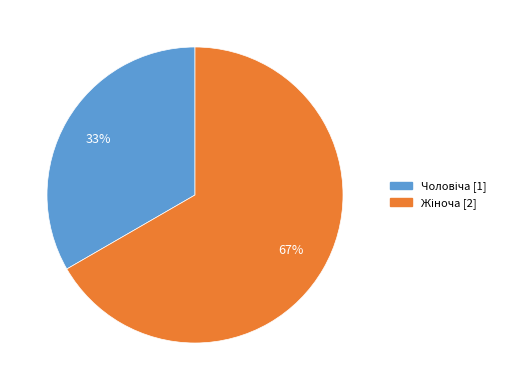

To the nearest percent, what is the average slice percentage?

50%